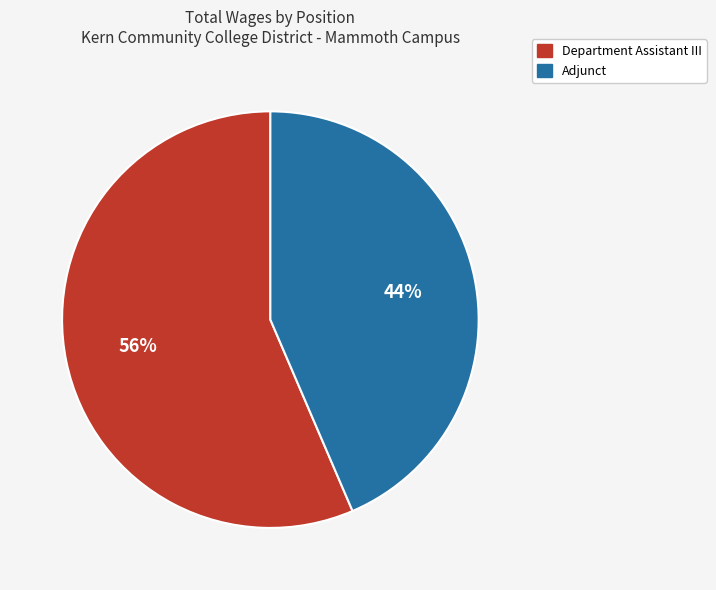

What is the smallest slice in the pie chart?

Adjunct